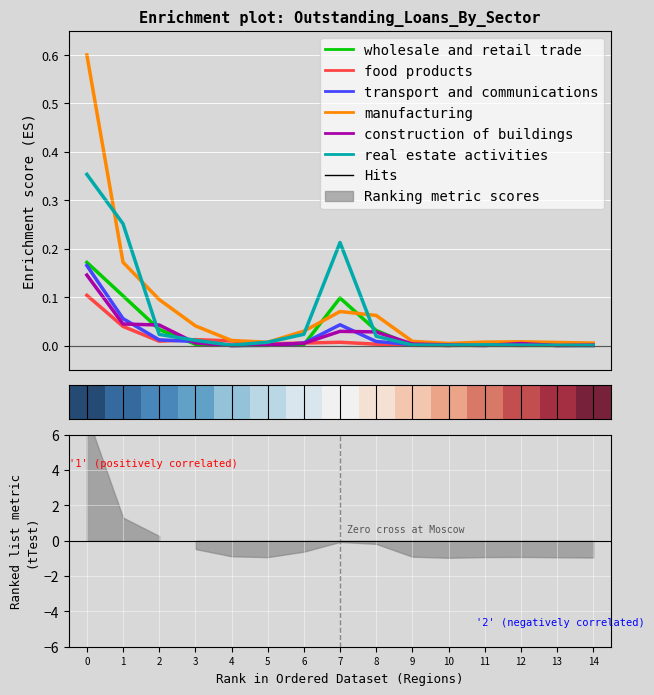

The transport and communications series shows 0.0 at 14. True or false?

True